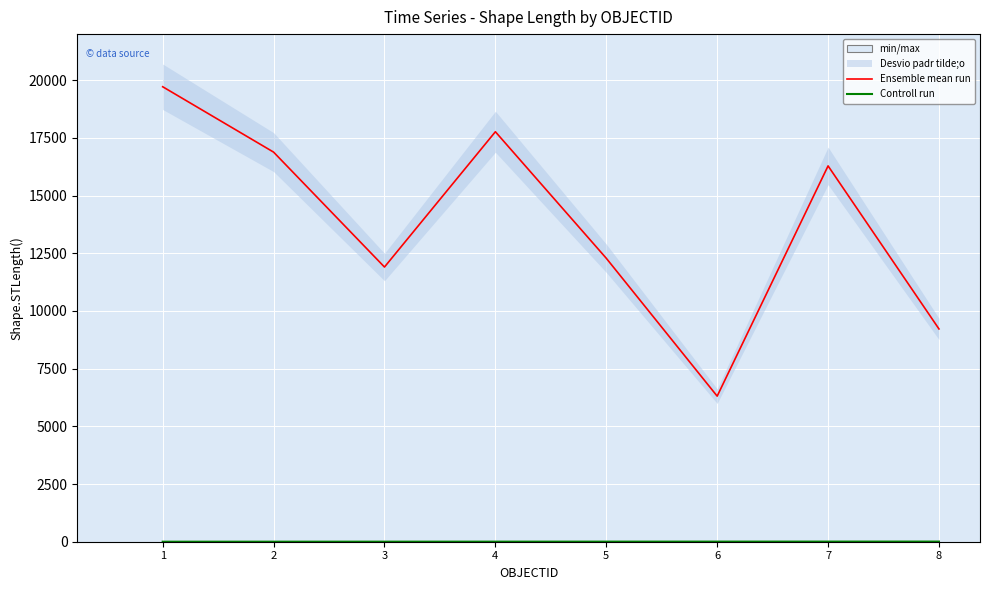

At which label does Ensemble mean run reach its minimum?

6